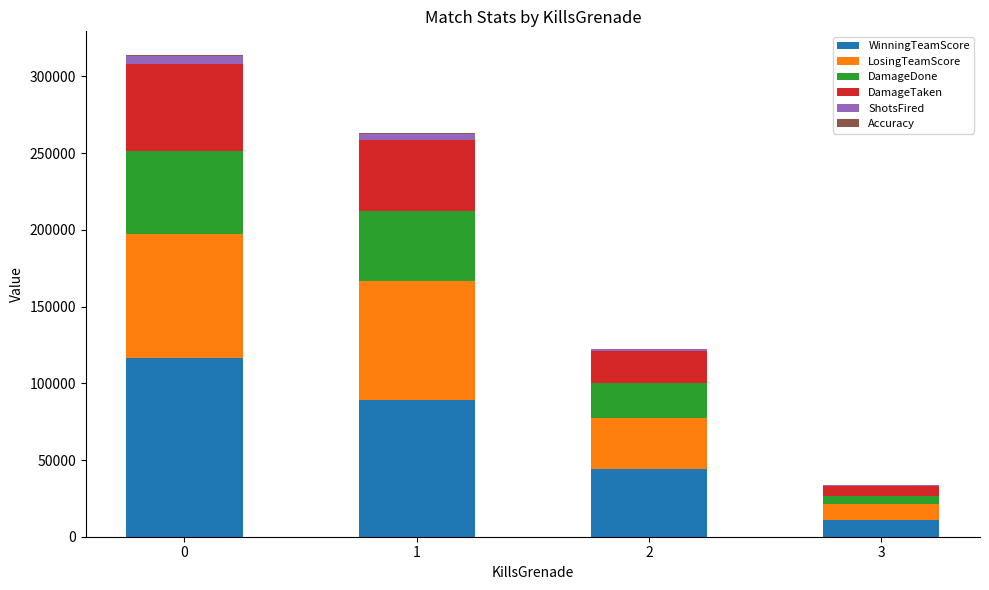

What value does the ShotsFired series have at 0, to the nearest 50?

4950